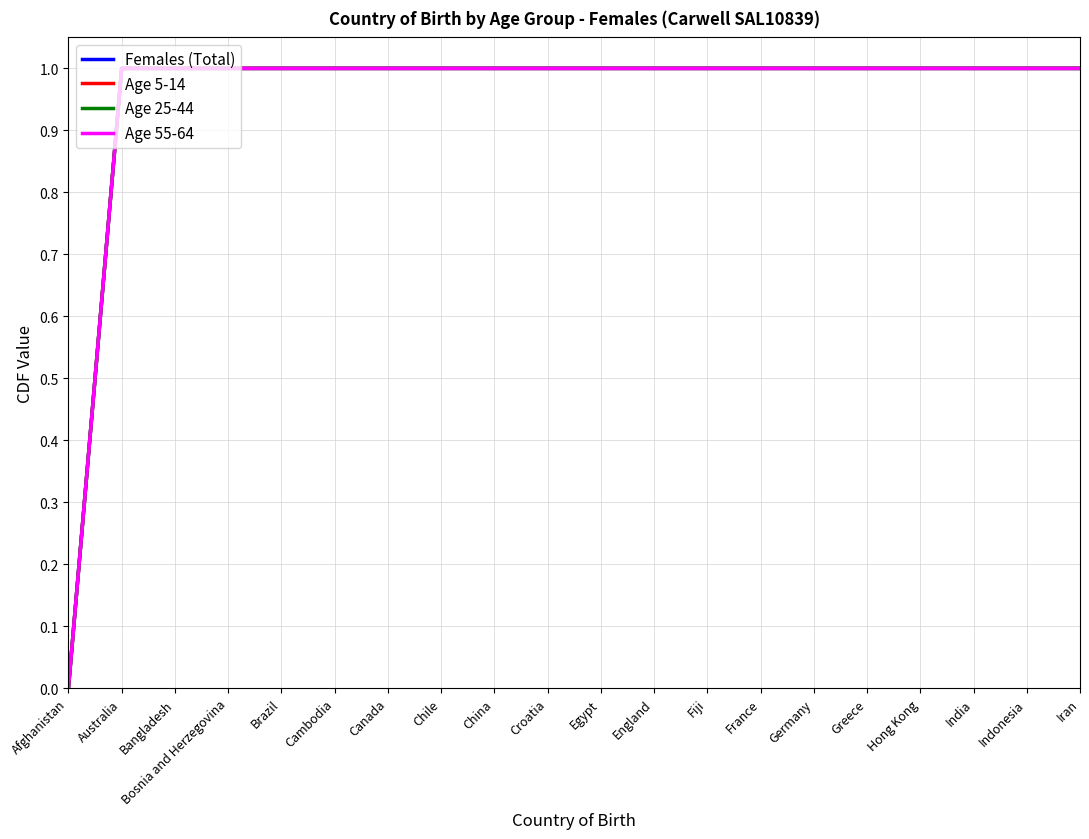

What is the label of the 10th point from the right?

Egypt